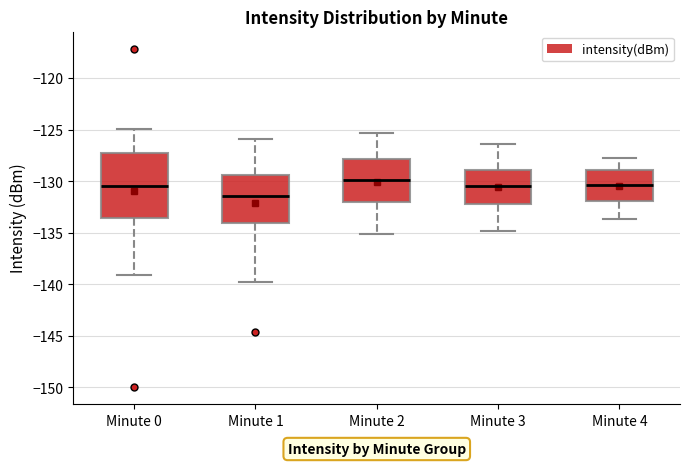

Reading left to right, read every box against the y-axis: the position of its median line, the range the box covers, and the ends of its whiskers. The values are not printed on the chart, so give them approximately, as read against the axis.

Minute 0: median -130.5, box -133.5 to -127.5, whiskers -139.0 to -125.0
Minute 1: median -131.5, box -134.0 to -129.5, whiskers -140.0 to -126.0
Minute 2: median -130.0, box -132.0 to -128.0, whiskers -135.0 to -125.5
Minute 3: median -130.5, box -132.0 to -129.0, whiskers -135.0 to -126.5
Minute 4: median -130.5, box -132.0 to -129.0, whiskers -133.5 to -127.5